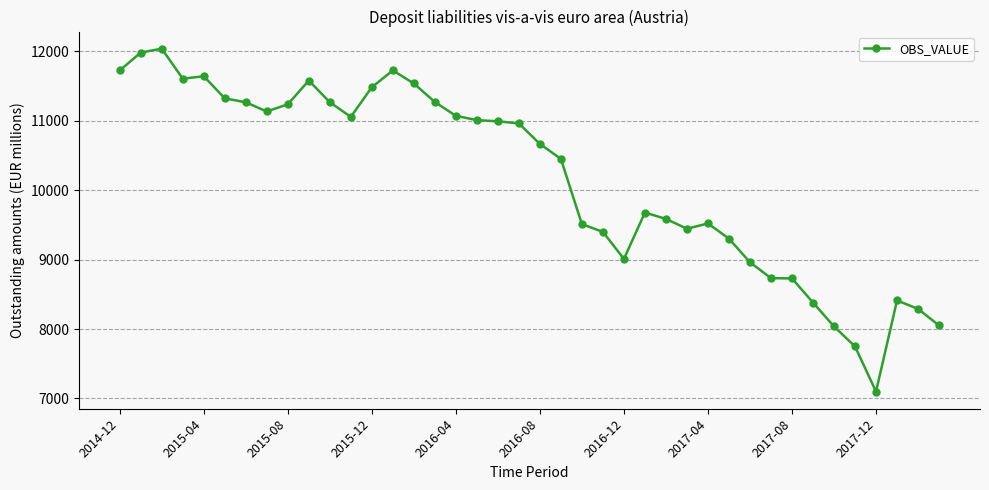

What is the difference between the maximum and minimum values?

4939